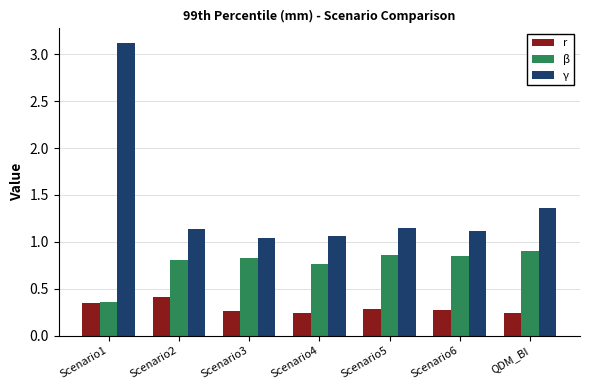

What is the sum of the β values at Scenario6 and Scenario1?

1.2